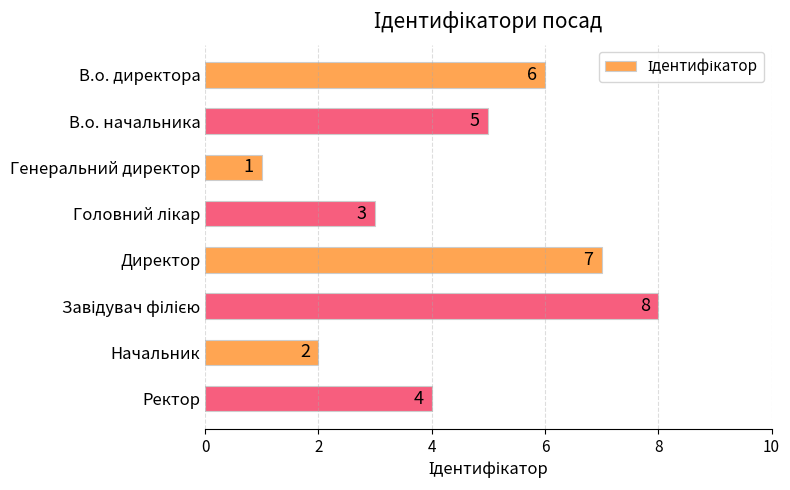

Count the values in the range 3 to 7.

5